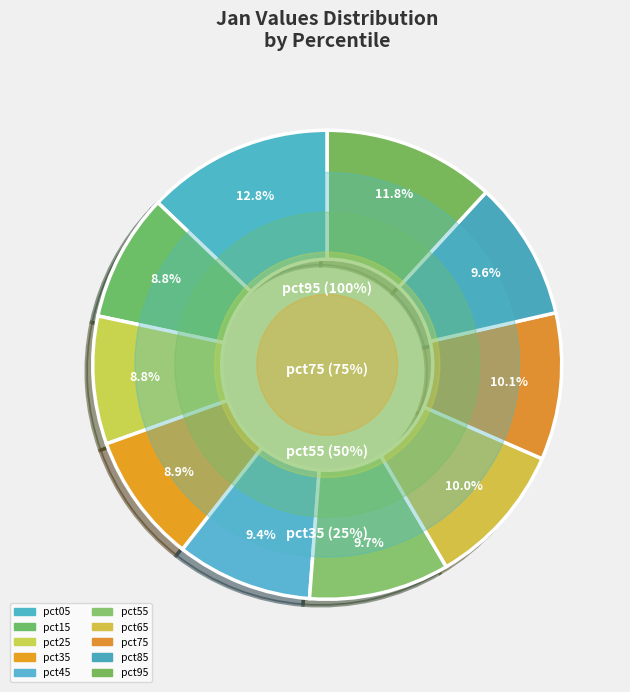

To the nearest percent, what is the average slice percentage?

10%